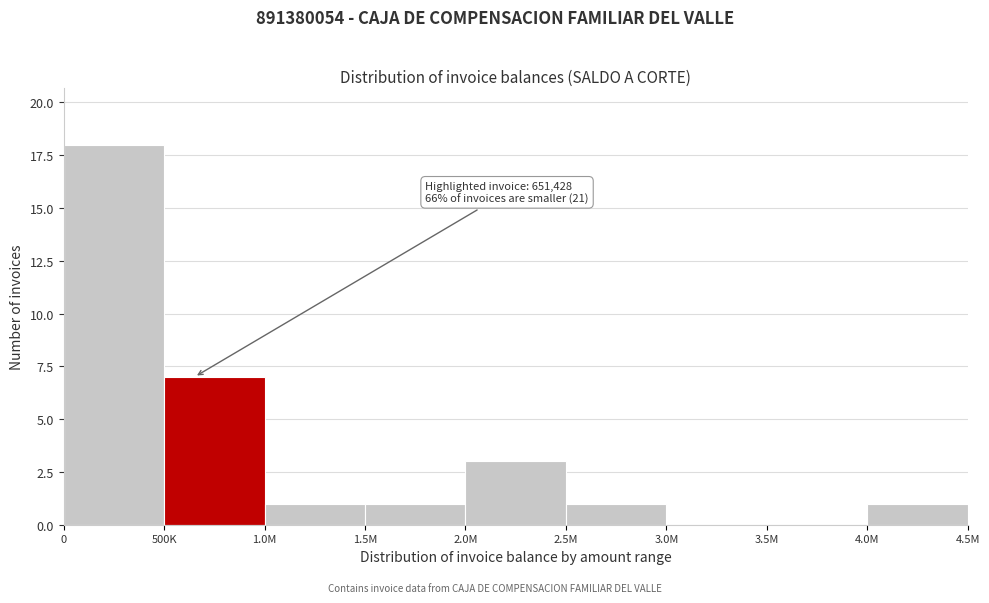

Reading right to left, list all the values displayed in this chart.

4.0M=1	3.5M=0	3.0M=0	2.5M=1	2.0M=3	1.5M=1	1.0M=1	500K=7	0=18